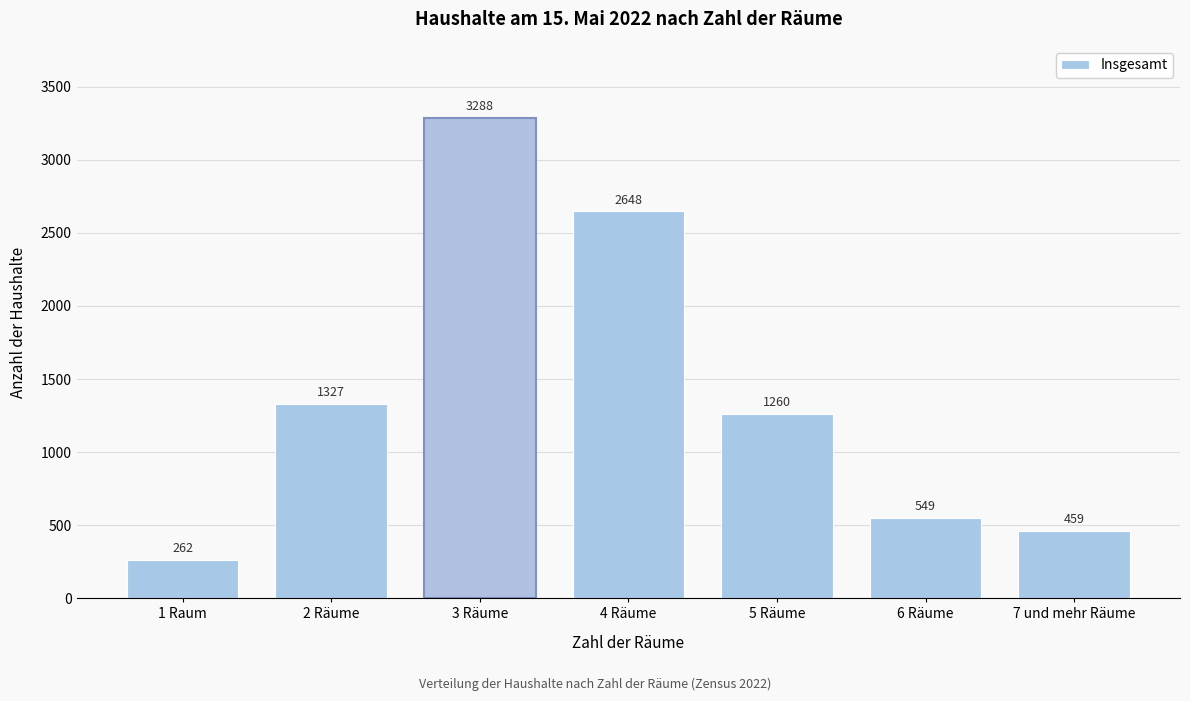

Reading left to right, list all the values displayed in this chart.

262	1327	3288	2648	1260	549	459